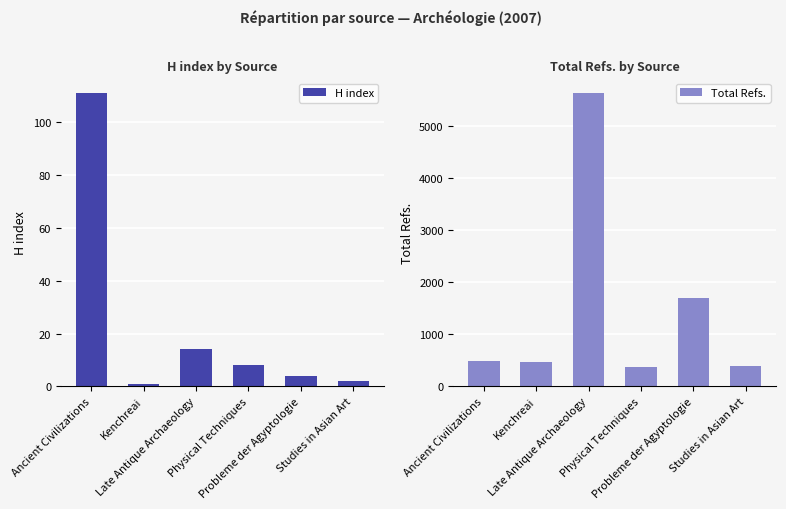

Are the bars horizontal?

No